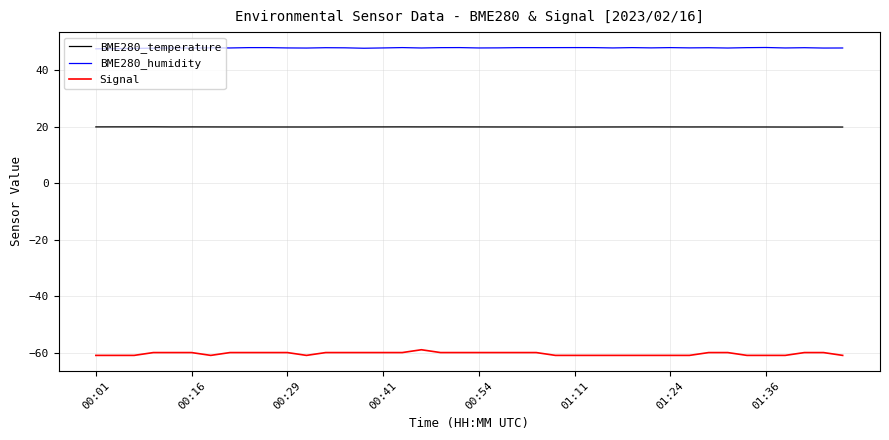

What is the highest value of the Signal series?

-59.0